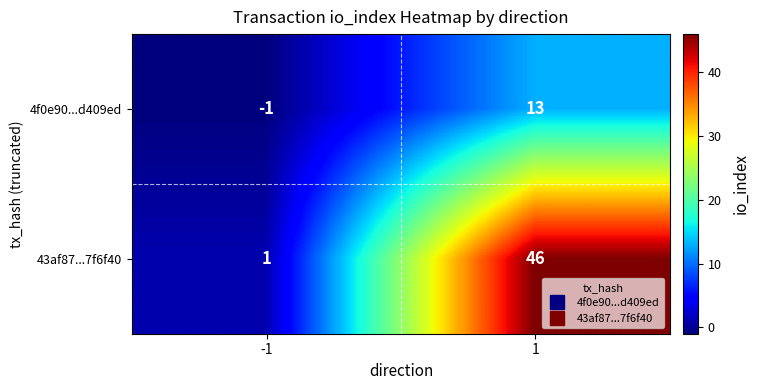

Is the value of 43af87...7f6f40 at 1 greater than the value of 4f0e90...d409ed at 1?

Yes